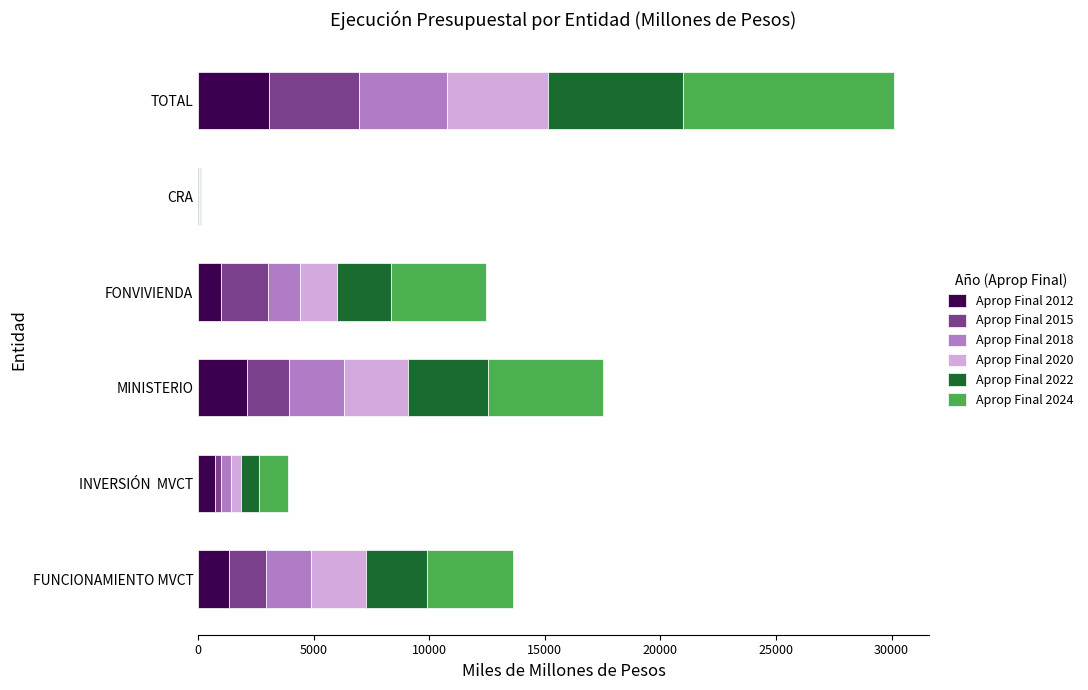

What is the total value across all series at MINISTERIO?

17520.9